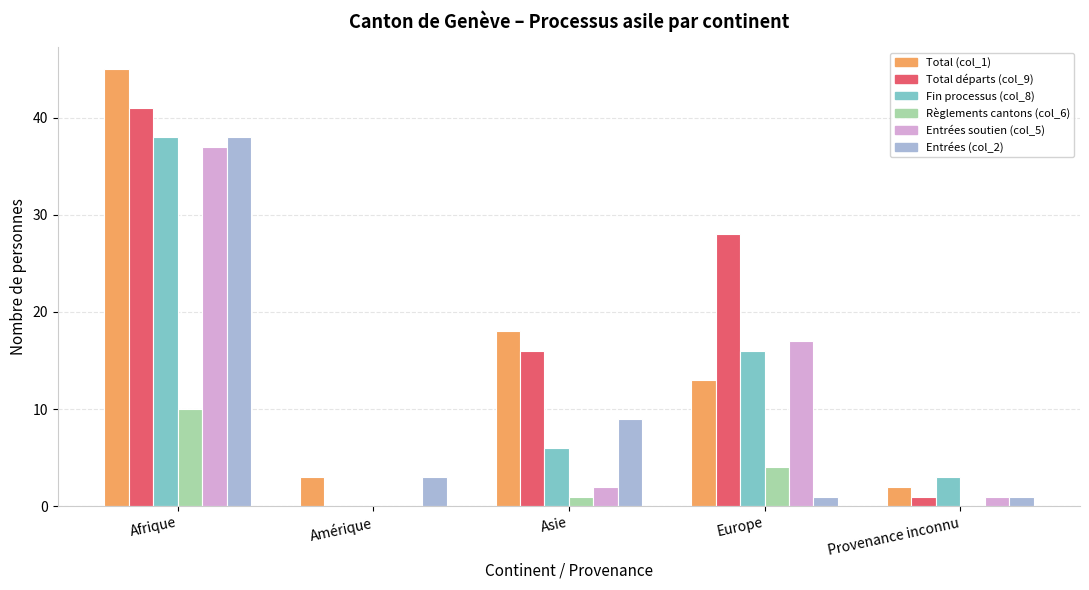

Where does the Règlements cantons (col_6) series first go above 1?

Afrique